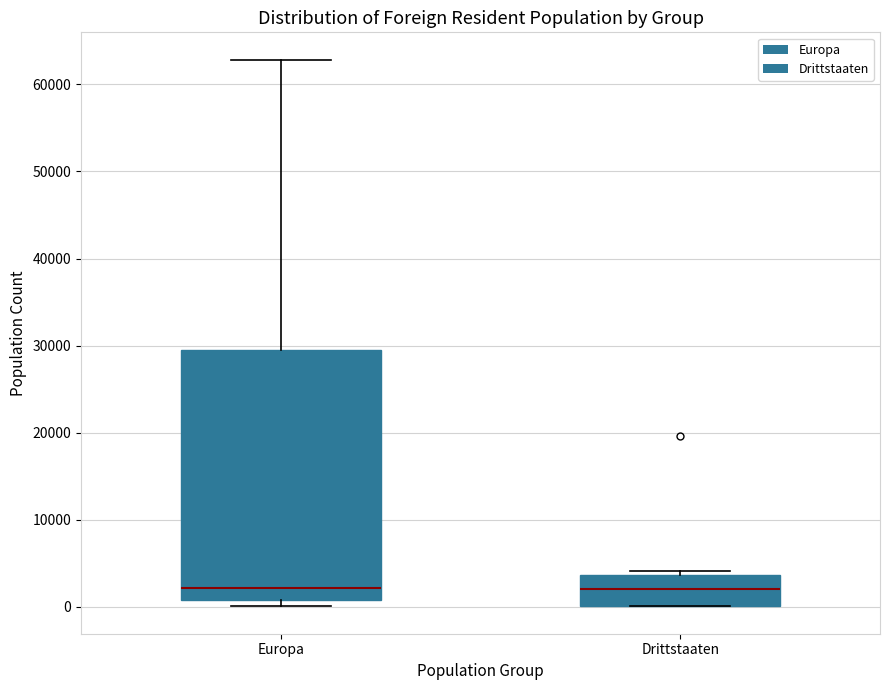

Reading left to right, read every box against the y-axis: the position of its median line, the range the box covers, and the ends of its whiskers. The values are not printed on the chart, so give them approximately, as read against the axis.

Europa: median 2000, box 1000 to 30000, whiskers 0 to 63000
Drittstaaten: median 2000, box 0 to 4000, whiskers 0 to 4000 (just above the box's upper edge)